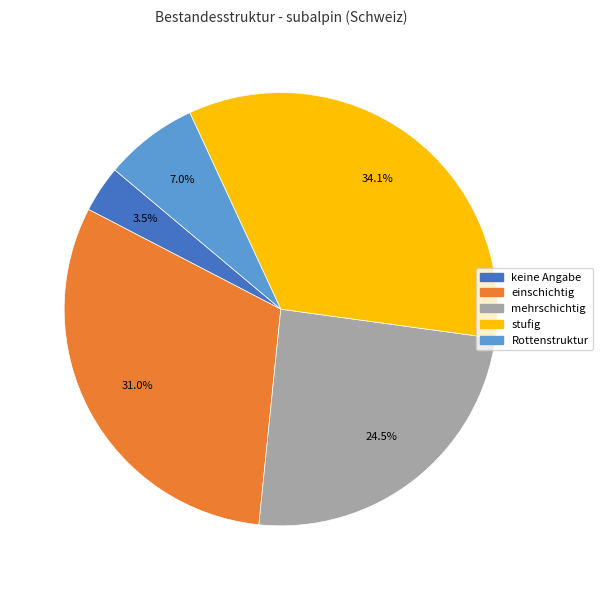

Which category has the smallest portion of the pie?

keine Angabe